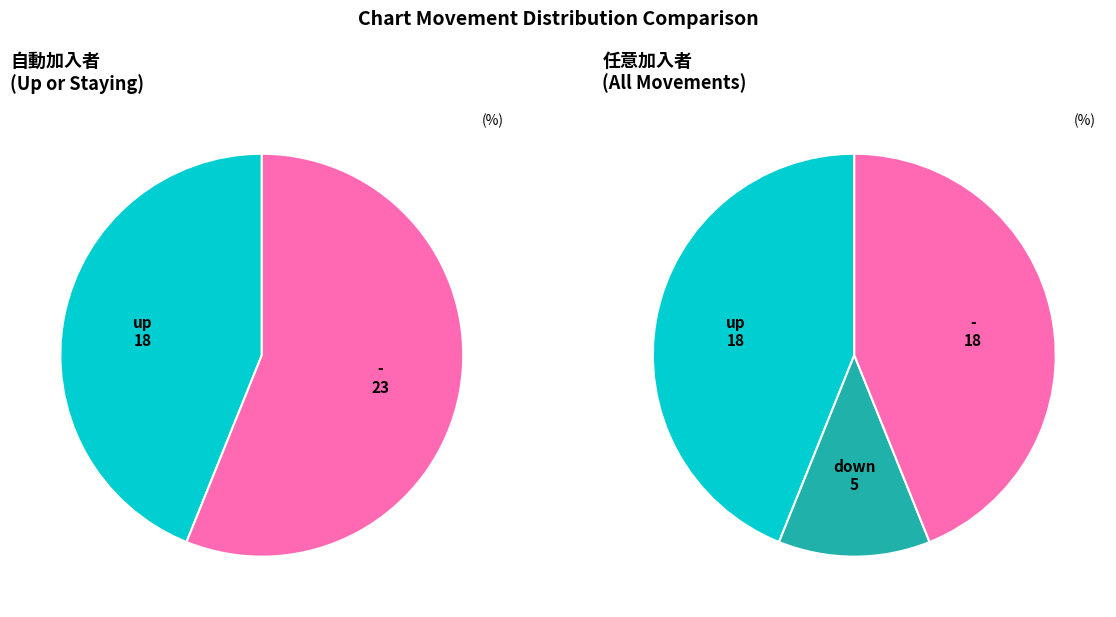

The down slice represents 4% of the pie. True or false?

False